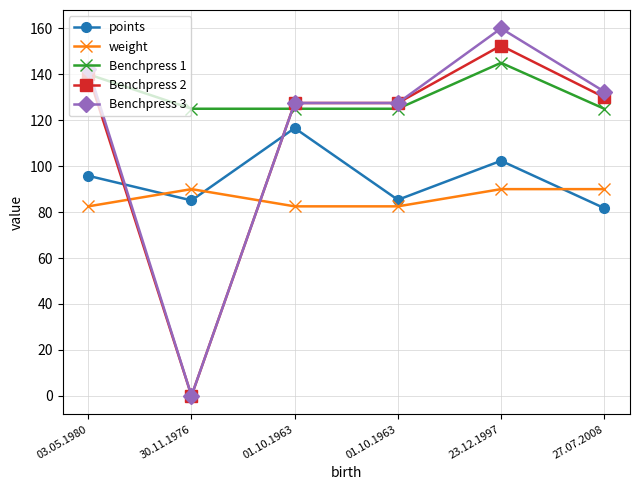

Where does the Benchpress 3 series first go above 132?

03.05.1980